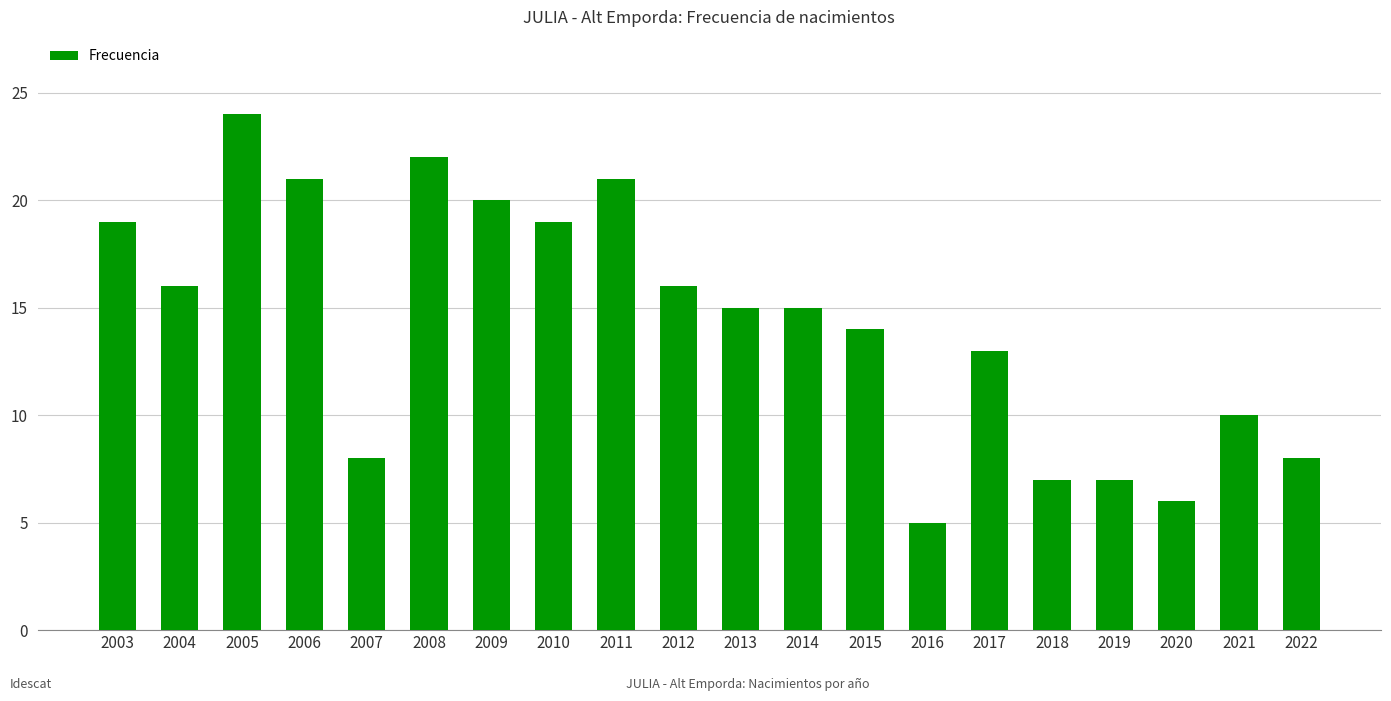

Reading left to right, transcribe all the data shown in this chart.

19	16	24	21	8	22	20	19	21	16	15	15	14	5	13	7	7	6	10	8